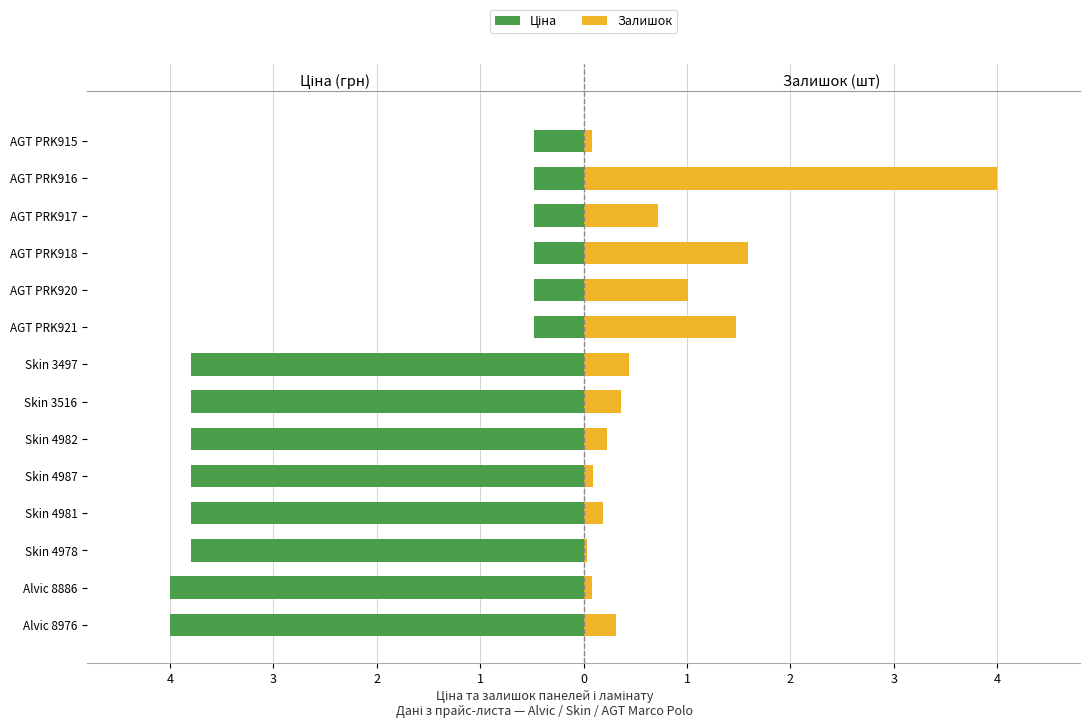

What is the difference between the second highest and second lowest values in the Залишок series?

1.5